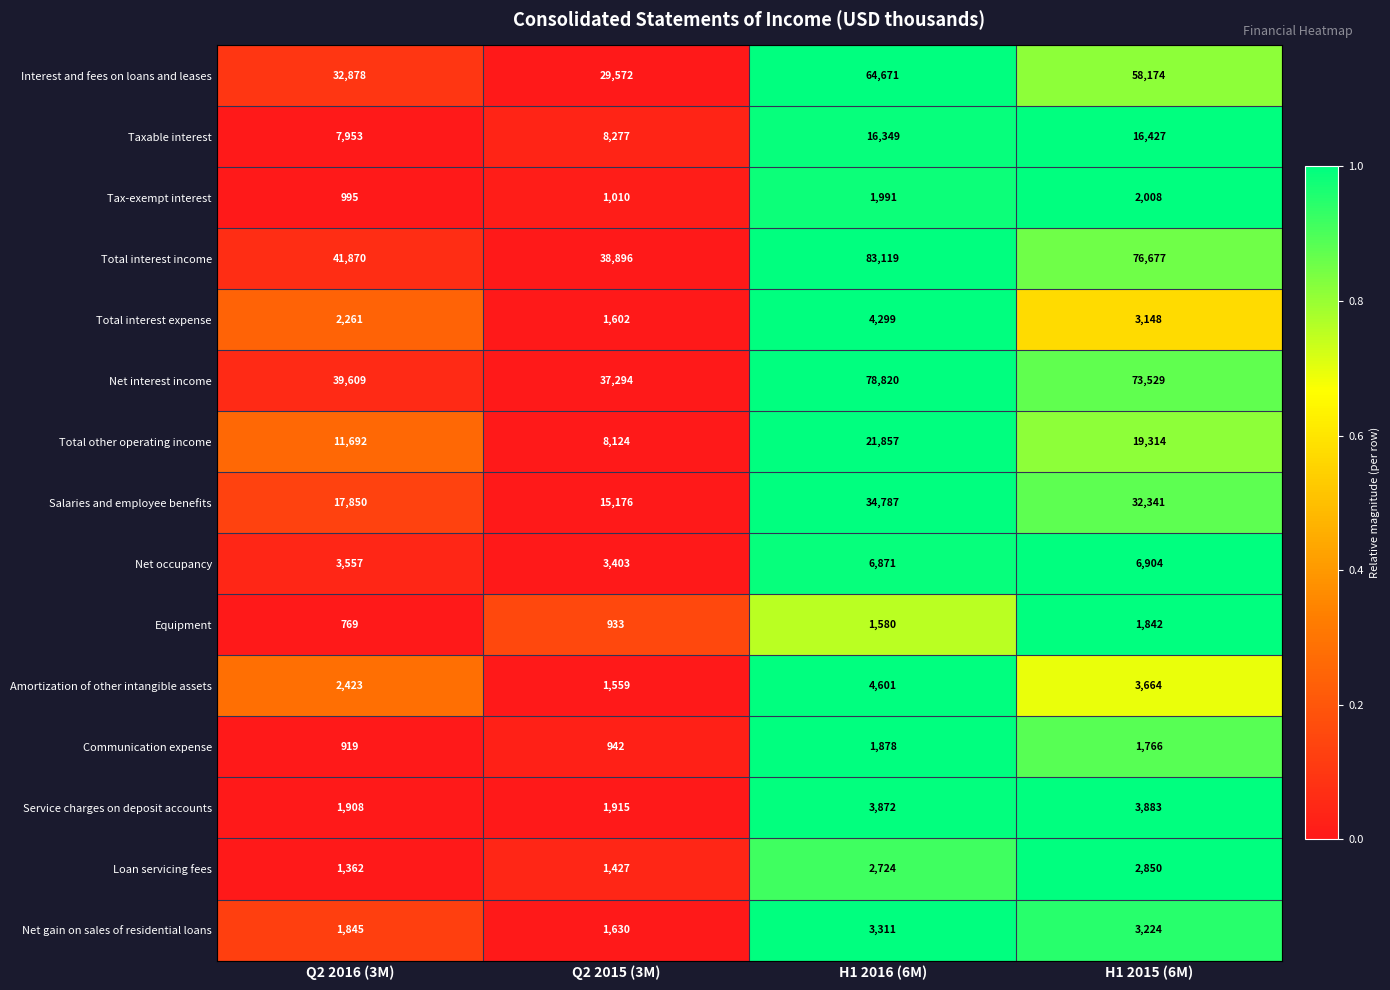

Which category has the lowest value in the Taxable interest series?

Q2 2016 (3M)